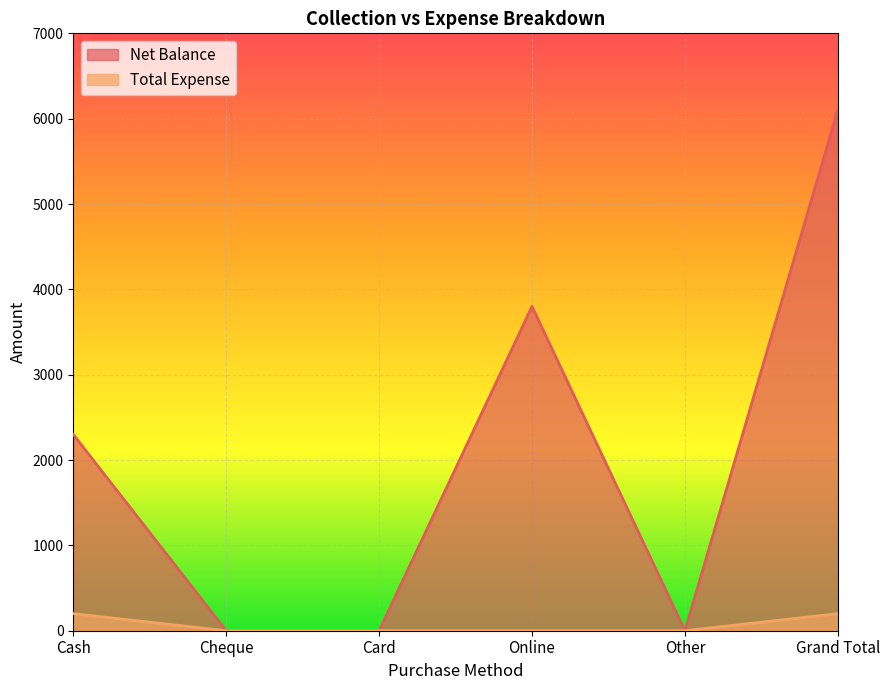

Which series has the widest spread of values?

Net Balance